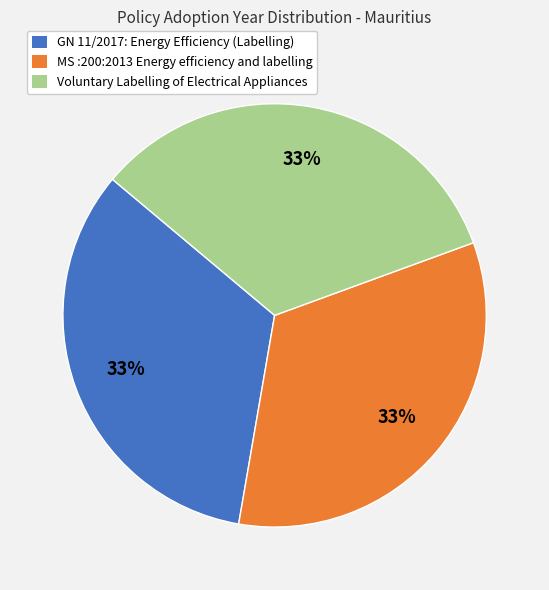

To the nearest percent, what percentage of the pie is GN 11/2017: Energy Efficiency (Labelling)?

33%